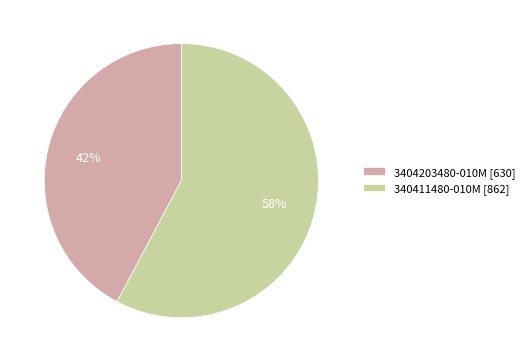

How many slices are in this pie chart?

2